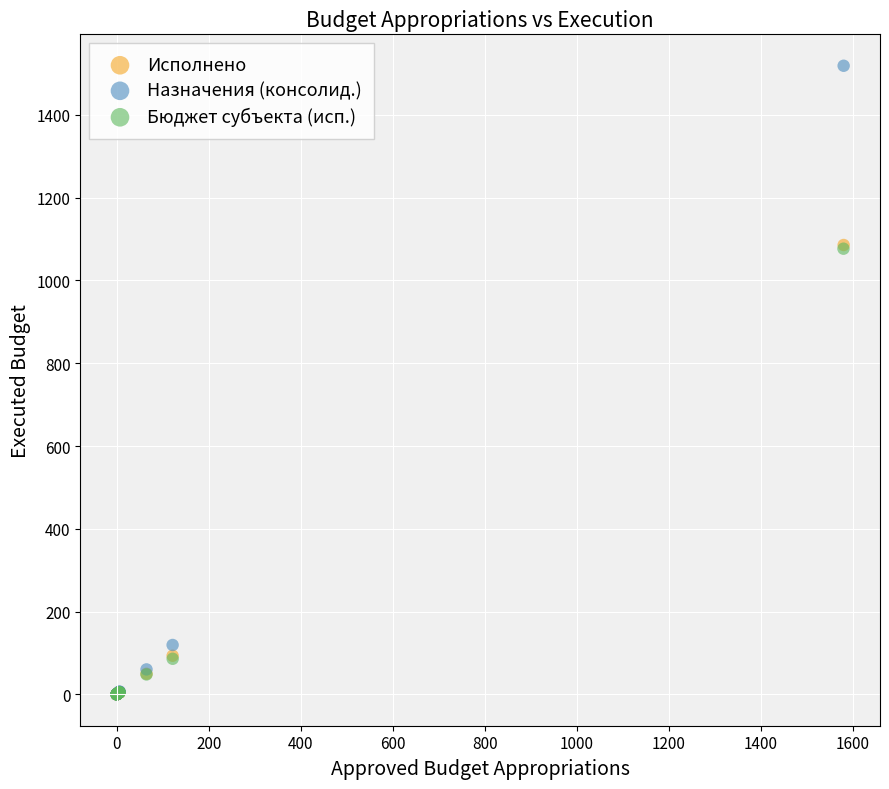

Which series contains the highest Y value?

Назначения (консолид.)